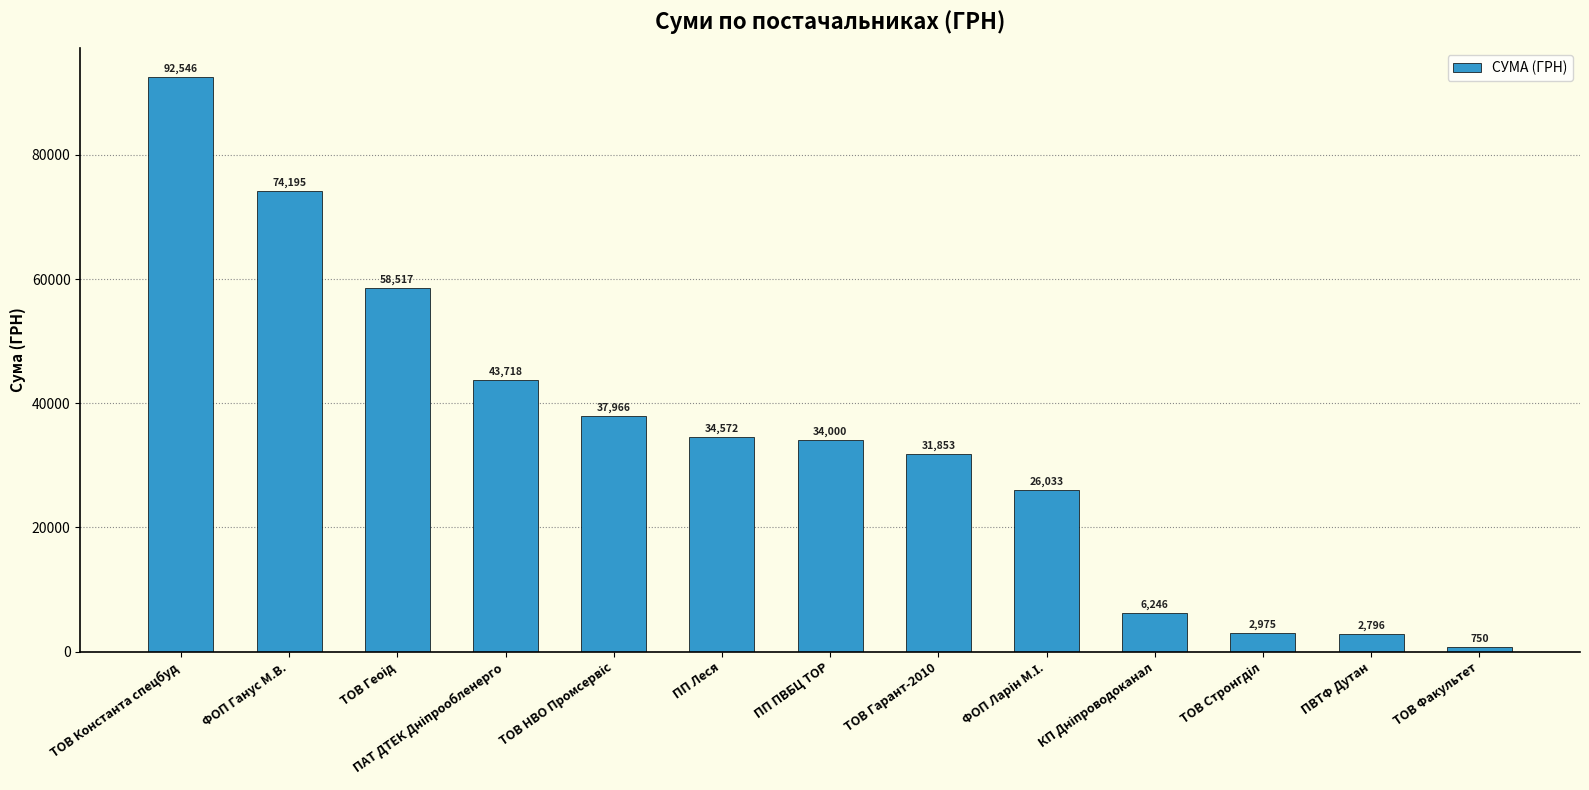

Read the value at ПП ПВБЦ ТОР.

33999.7